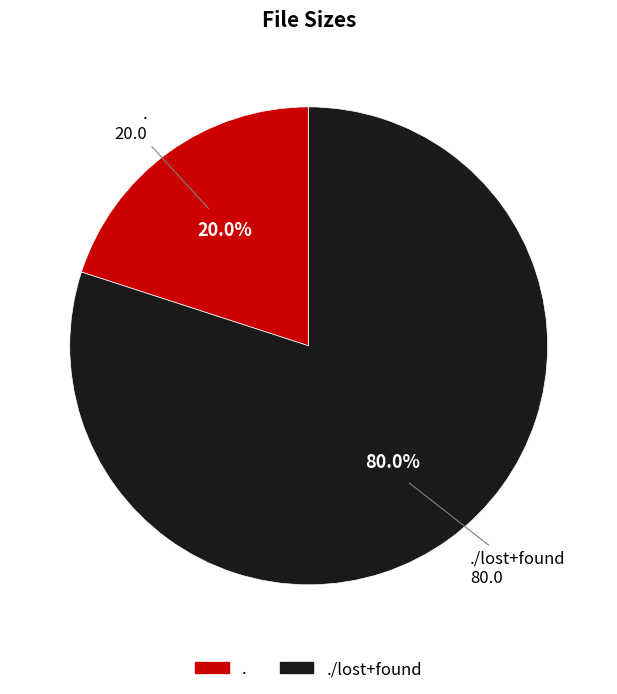

Does any single category account for the majority?

Yes